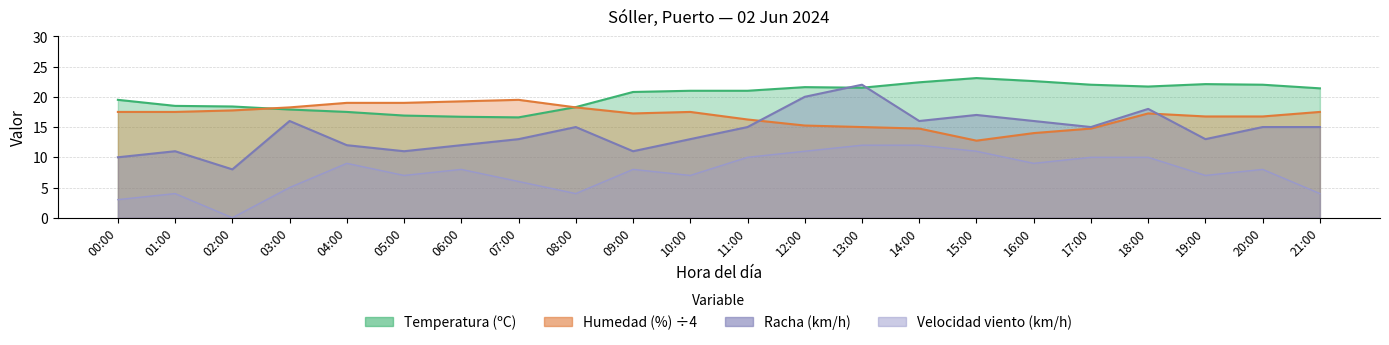

What is the label of the 15th point from the left?

14:00